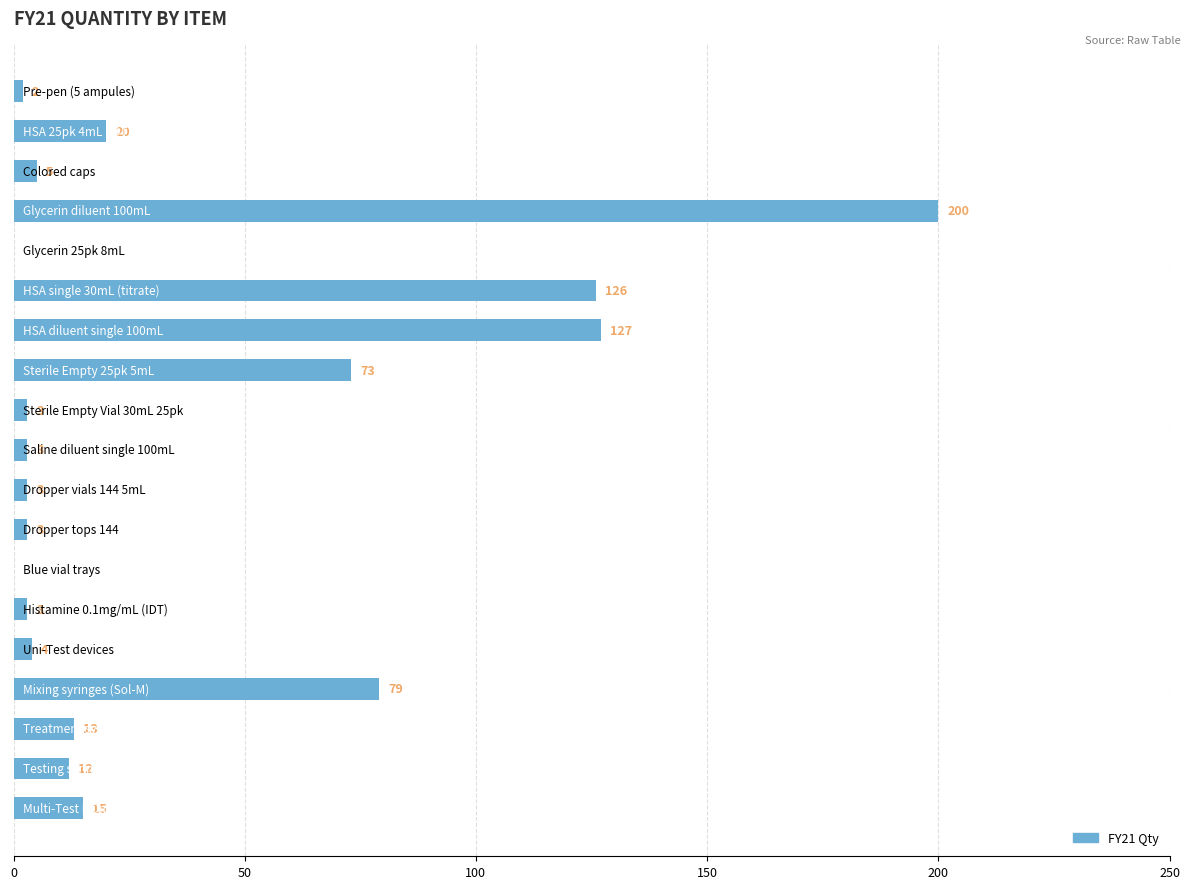

What is the maximum value shown in the chart?

200